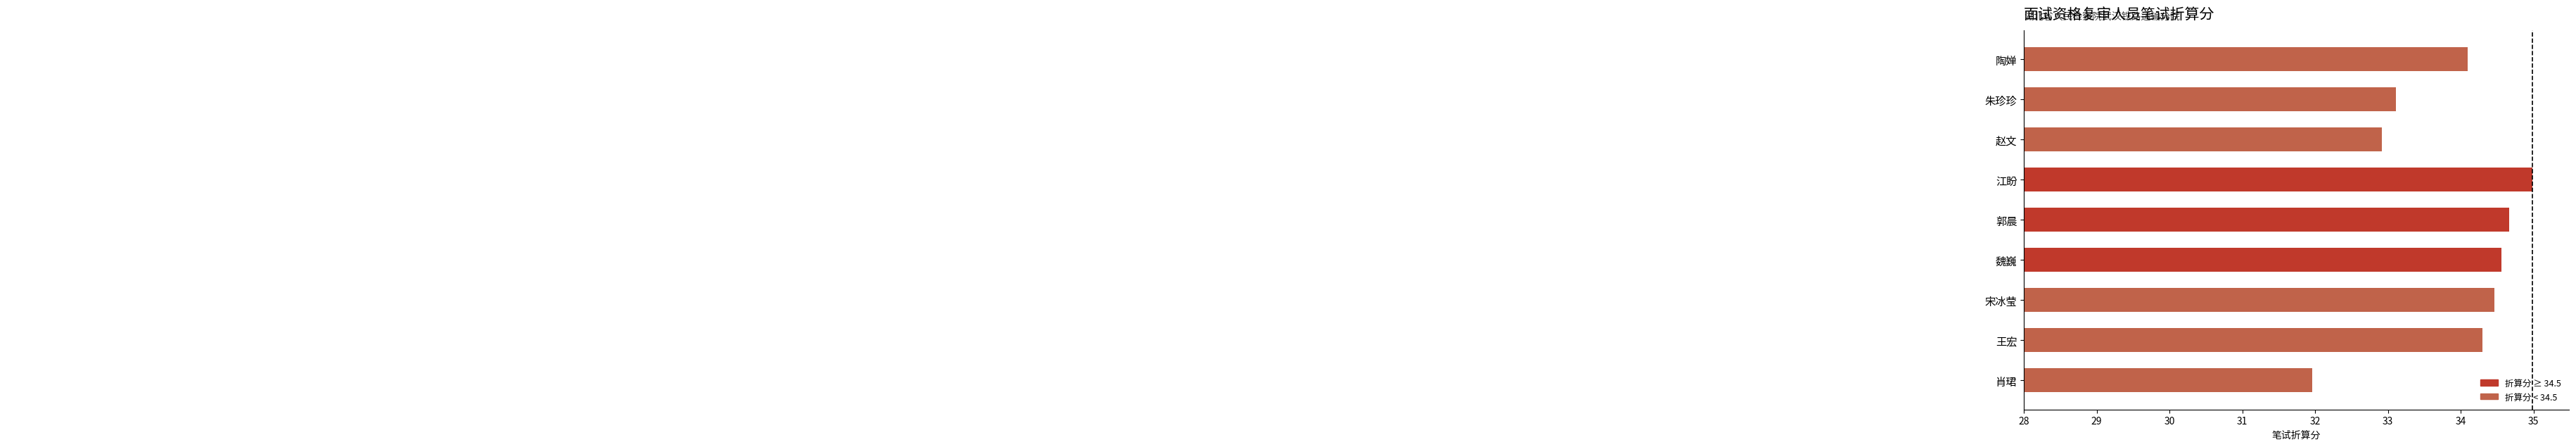

List the labels in order of value, largest first.

江盼, 郭晨, 魏巍, 宋冰莹, 王宏, 陶婵, 朱珍珍, 赵文, 肖珺